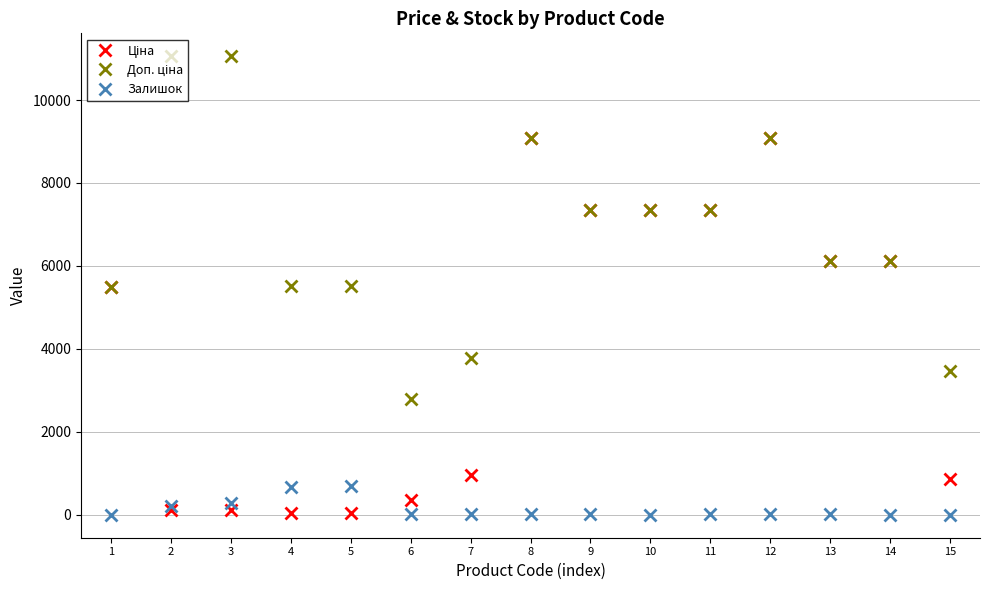

Read the Ціна value at 3.

110.5